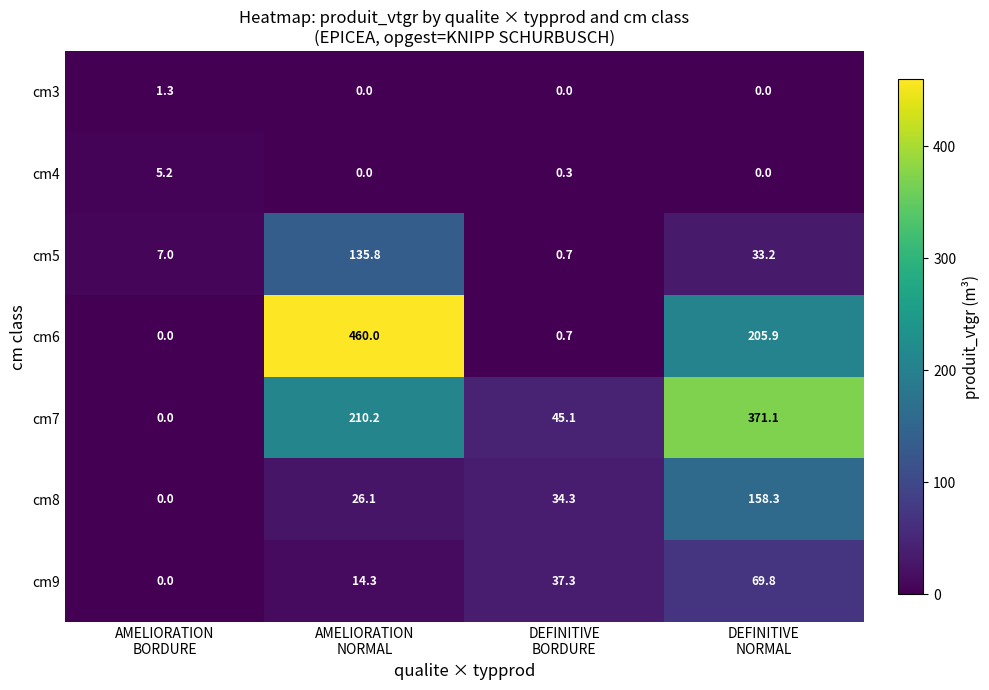

How many distinct data groups are displayed?

7